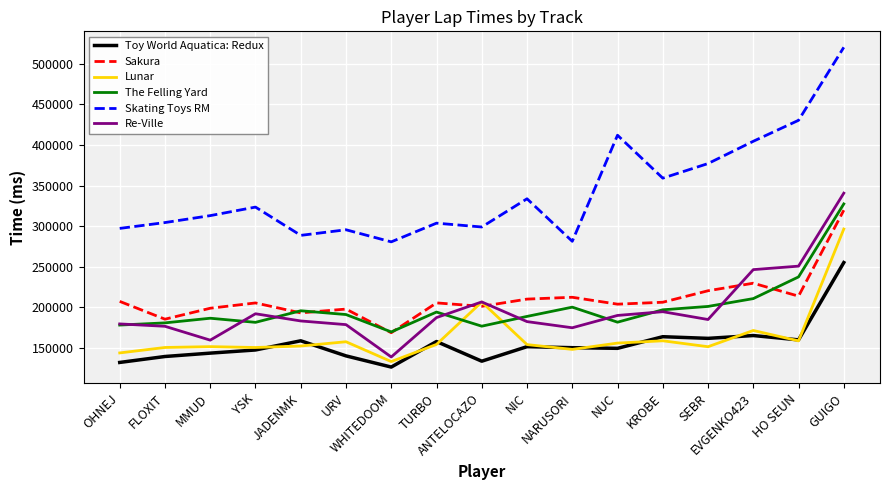

What position from the right is KROBE?

5